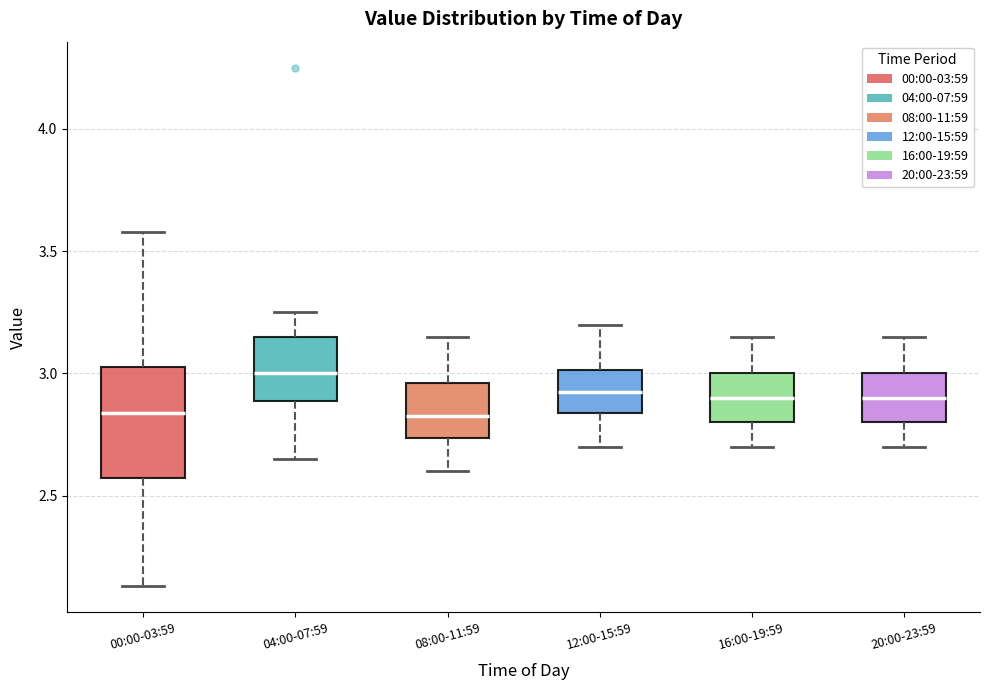

Comparing the boxes themselves (not the whiskers), which one is the tallest?

00:00-03:59